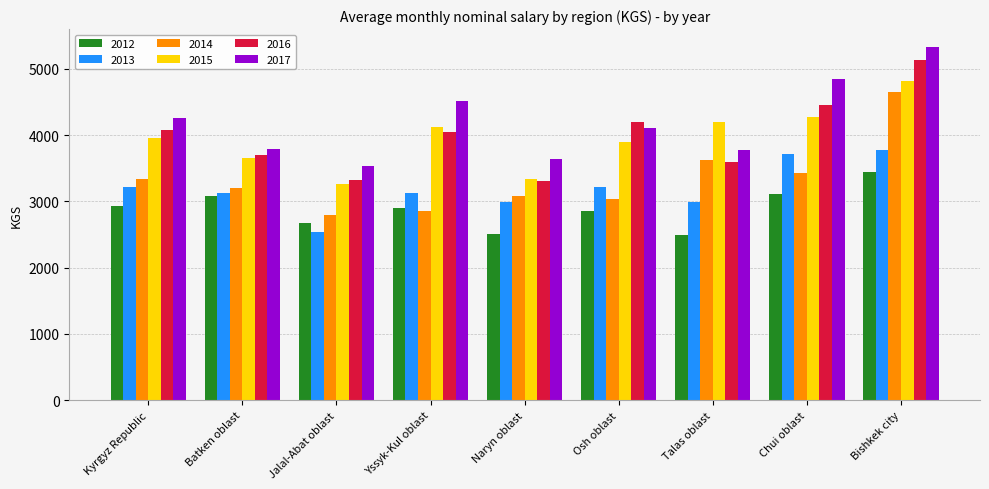

What is the minimum value shown in the chart?

2487.0